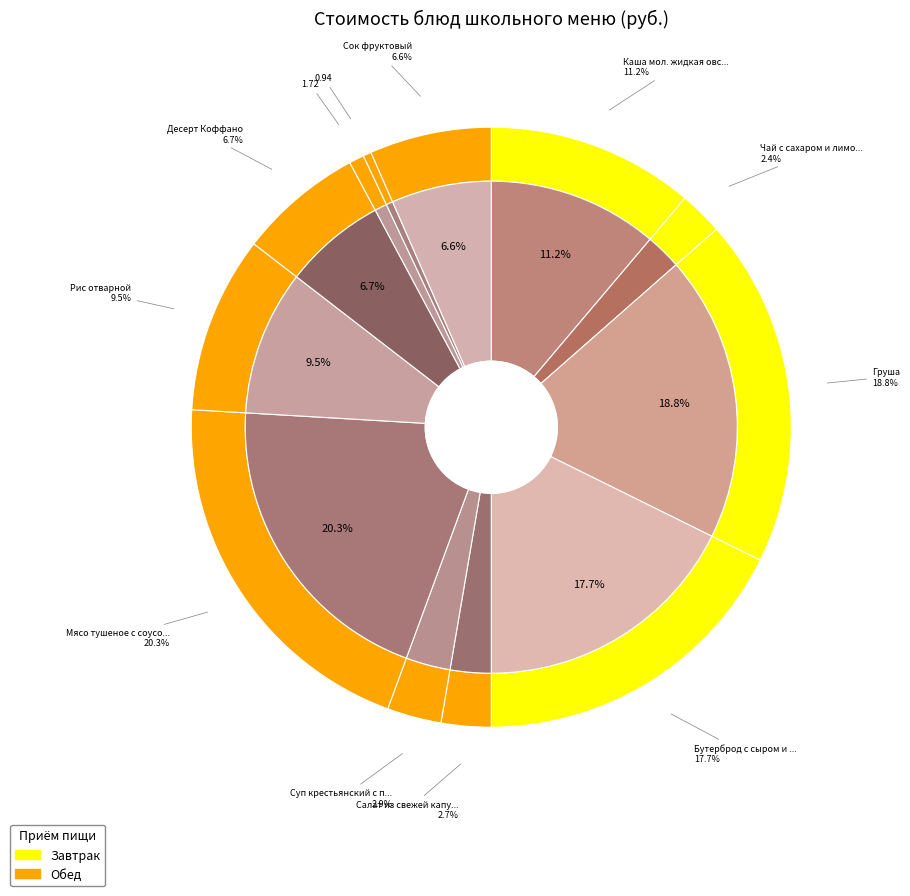

To the nearest percent, what is the difference between the largest and smallest slice percentages?

20%